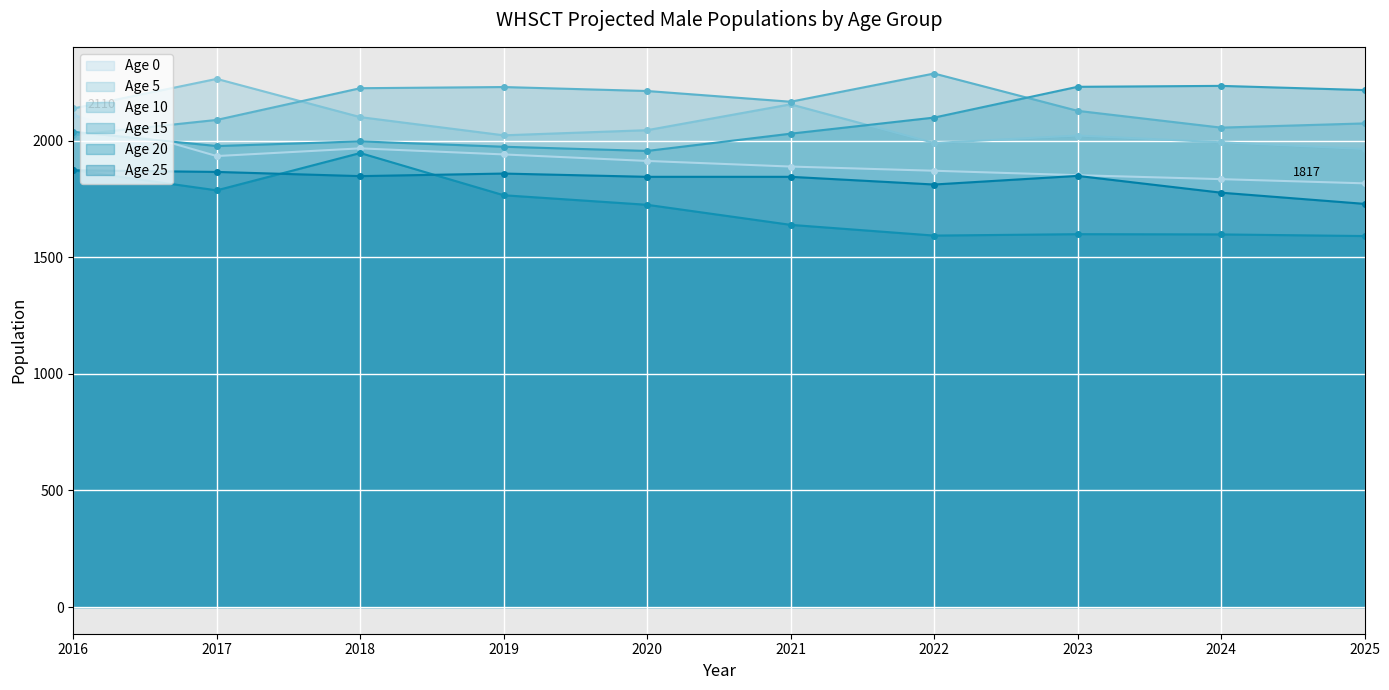

Read the Age 10 value at 2019.

2230